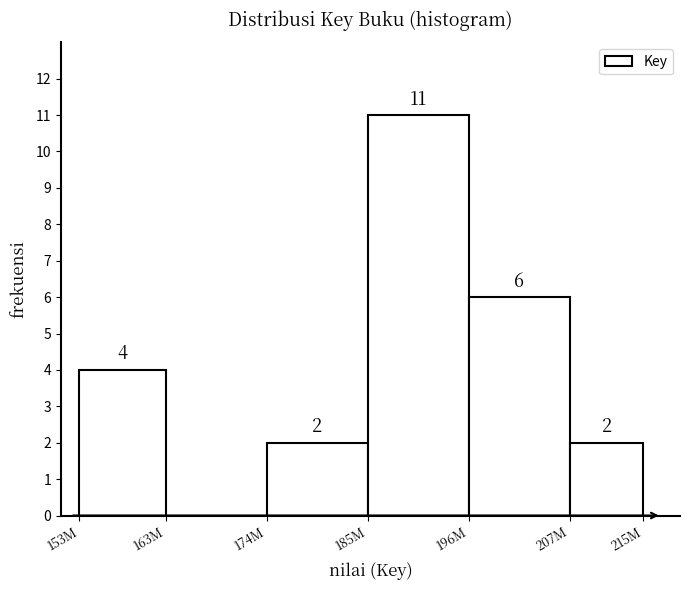

Reading right to left, extract all data points from this chart.

207M=2	196M=6	185M=11	174M=2	163M=0	153M=4